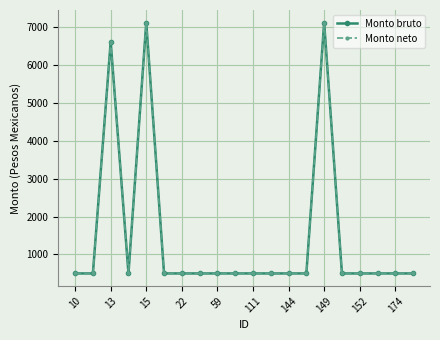

Is this an area chart (filled region under the line)?

No